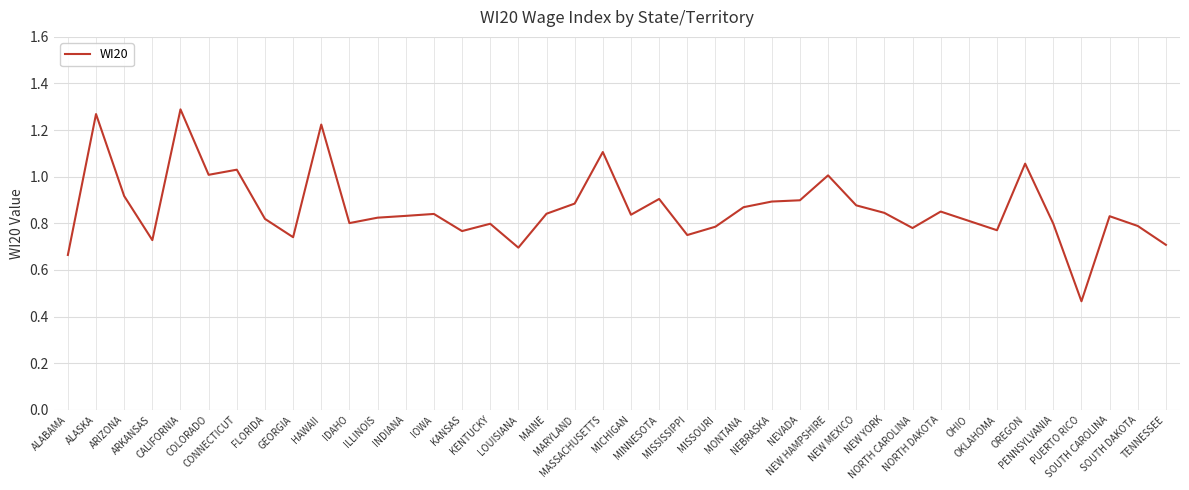

Does the chart display data point markers on the line(s)?

No